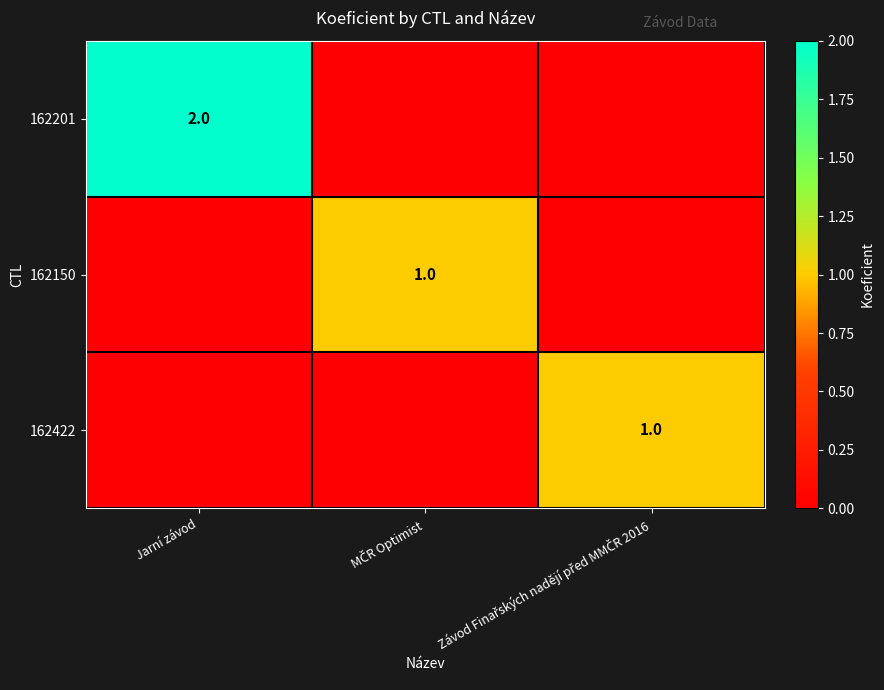

The value of 162201 at Jarní závod is 3. True or false?

False